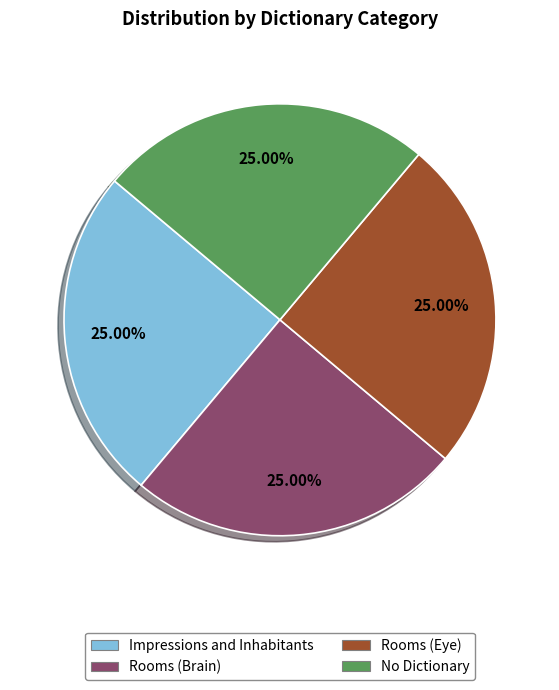

Approximately how many times larger is the value at Rooms (Eye) compared to No Dictionary?

1.0